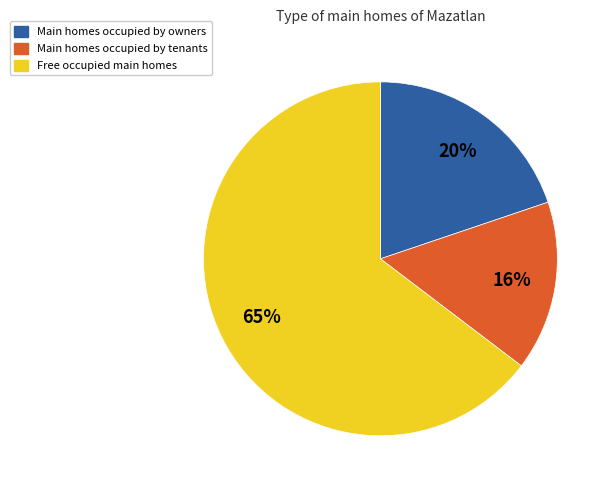

To the nearest percent, what is the difference between the largest and smallest slice percentages?

49%